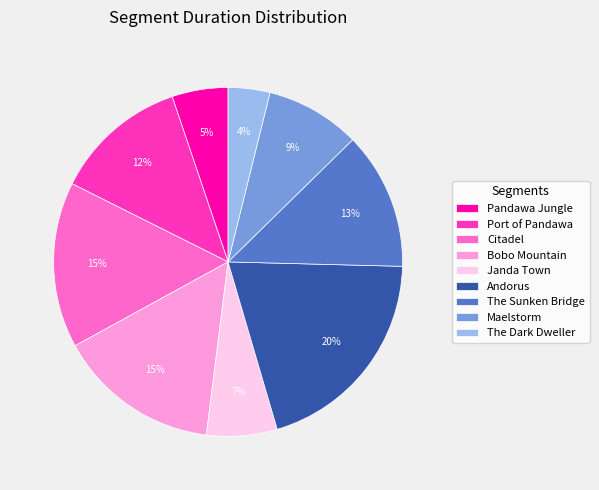

Approximately how many times larger is the value at Citadel compared to Maelstorm?

1.7